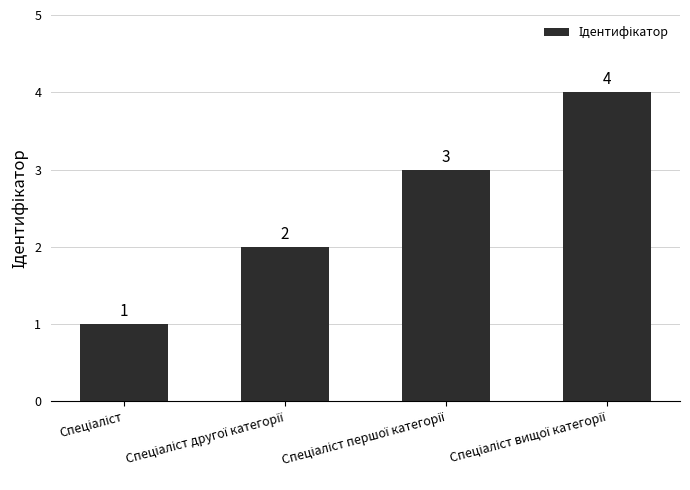

What is the maximum value shown in the chart?

4